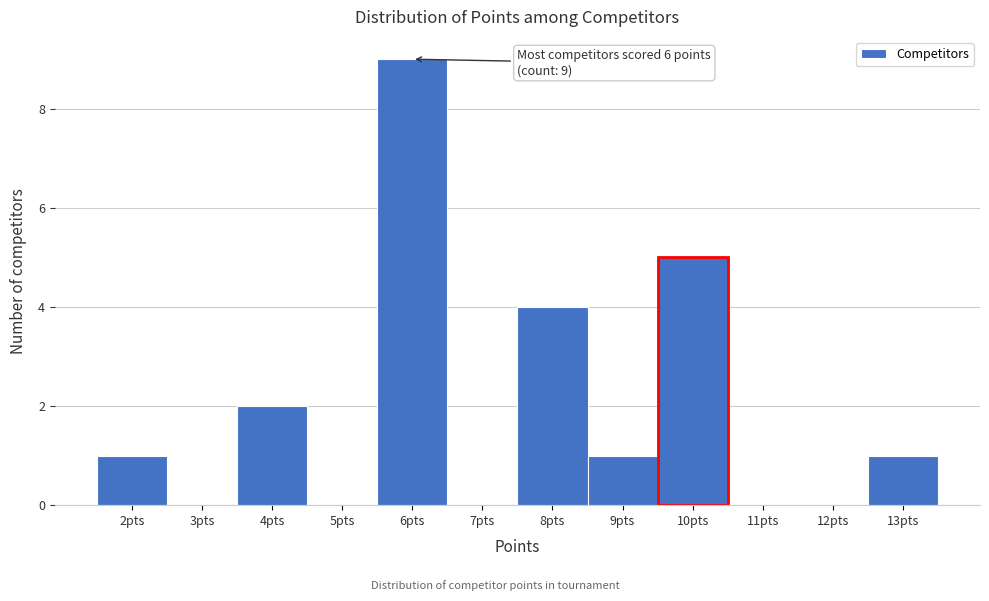

Over which range of the x-axis is the bar tallest?

5.5 to 6.5